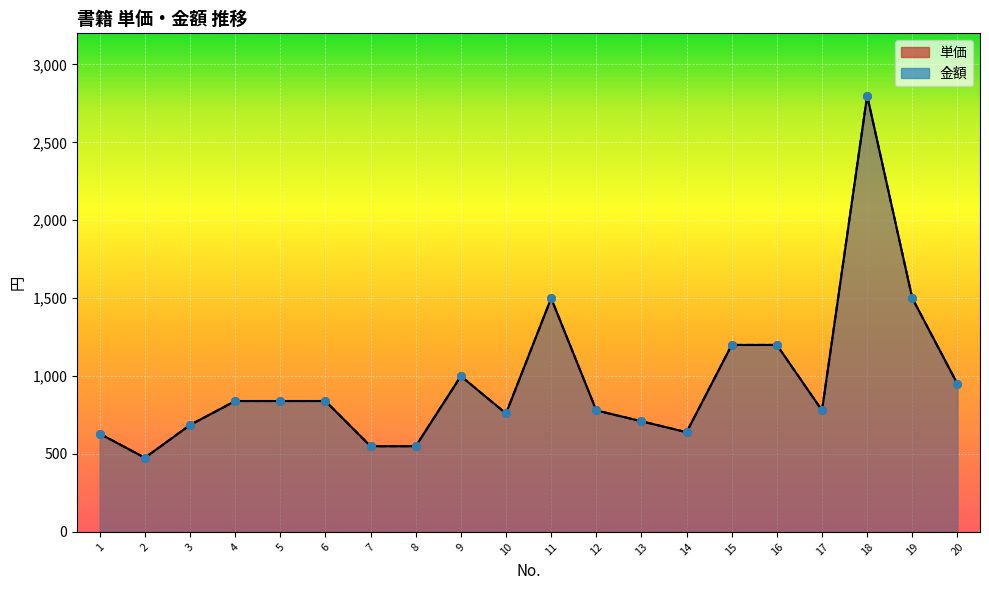

Which series has the widest spread of Y values?

単価